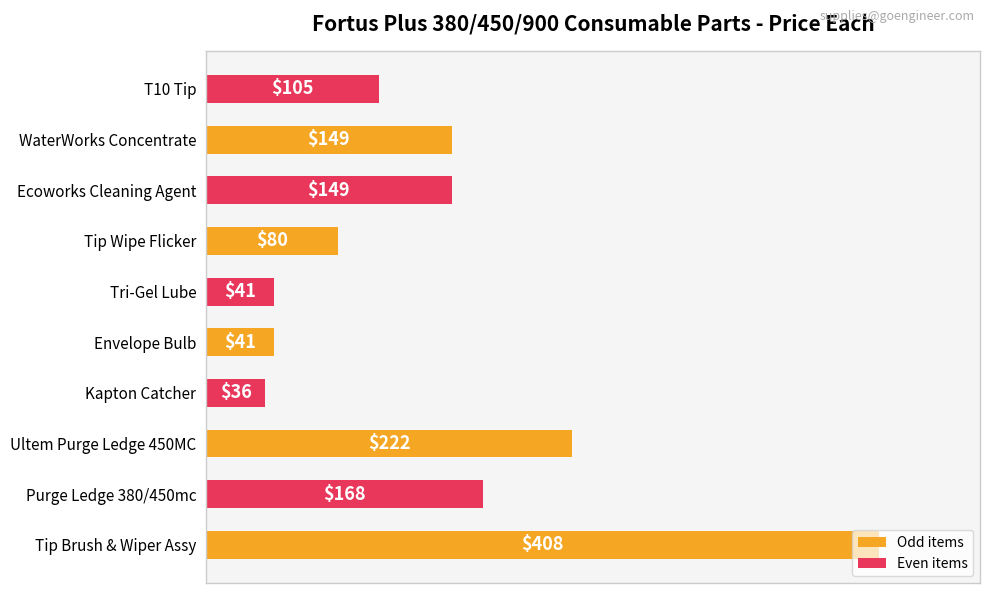

Are the bars horizontal?

Yes